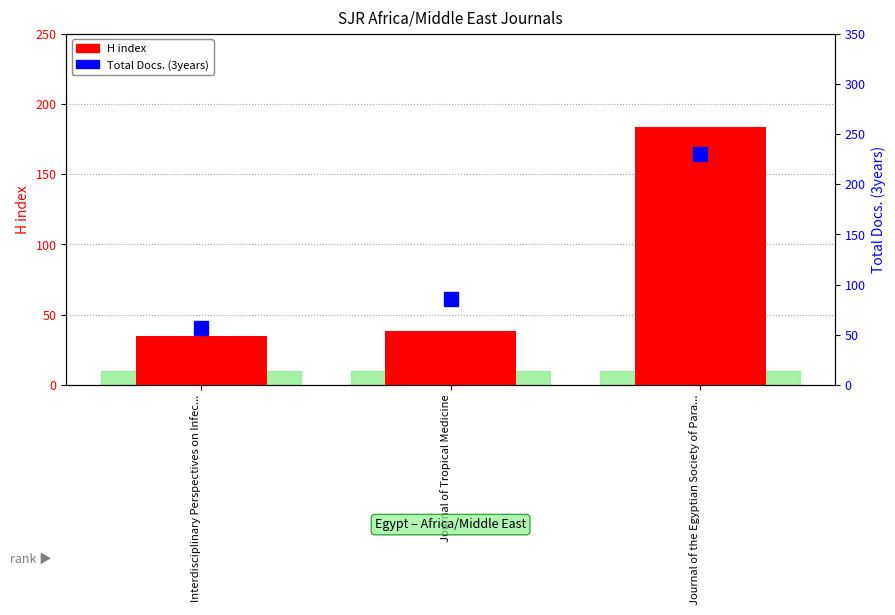

Which series has the largest total across all categories?

Total Docs. (3years)